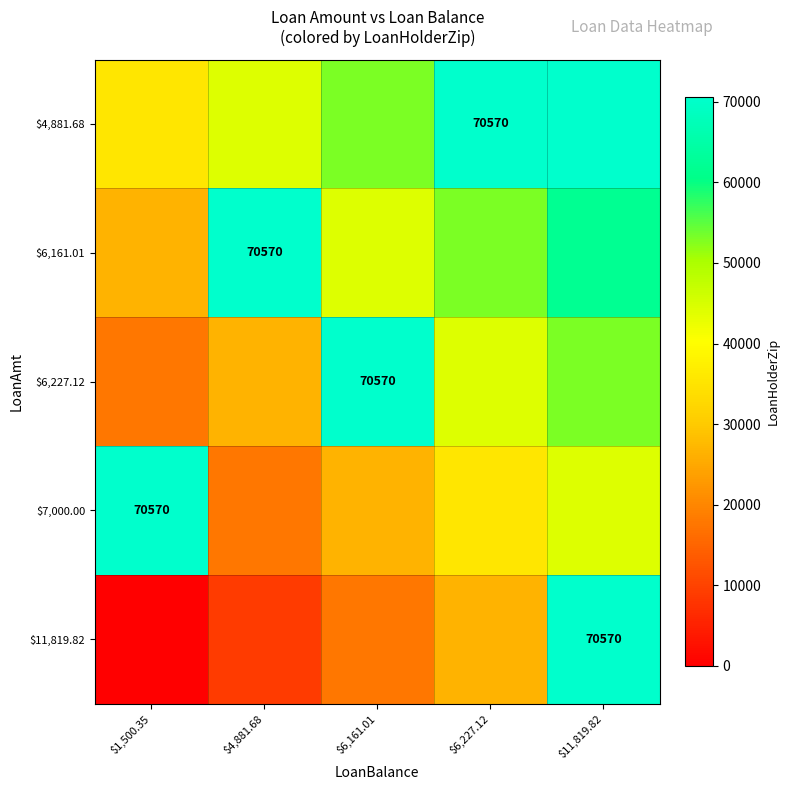

At which category is the sum across all series the highest?

$11,819.82